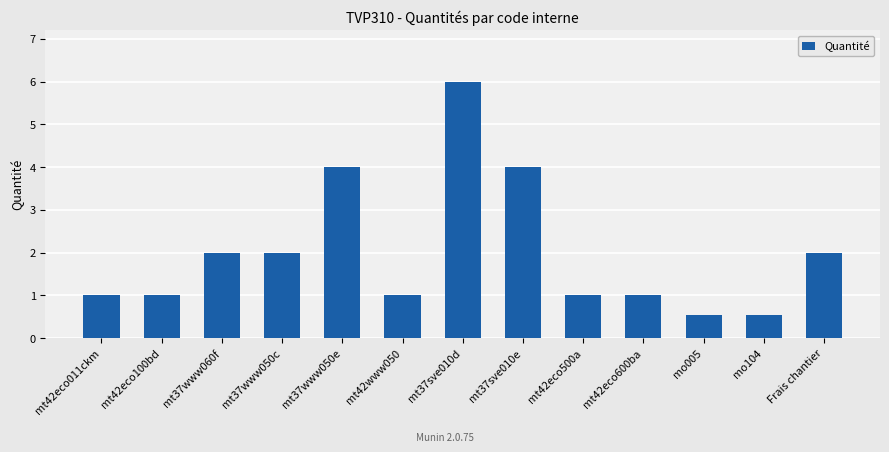

What position from the left is mt42eco500a?

9